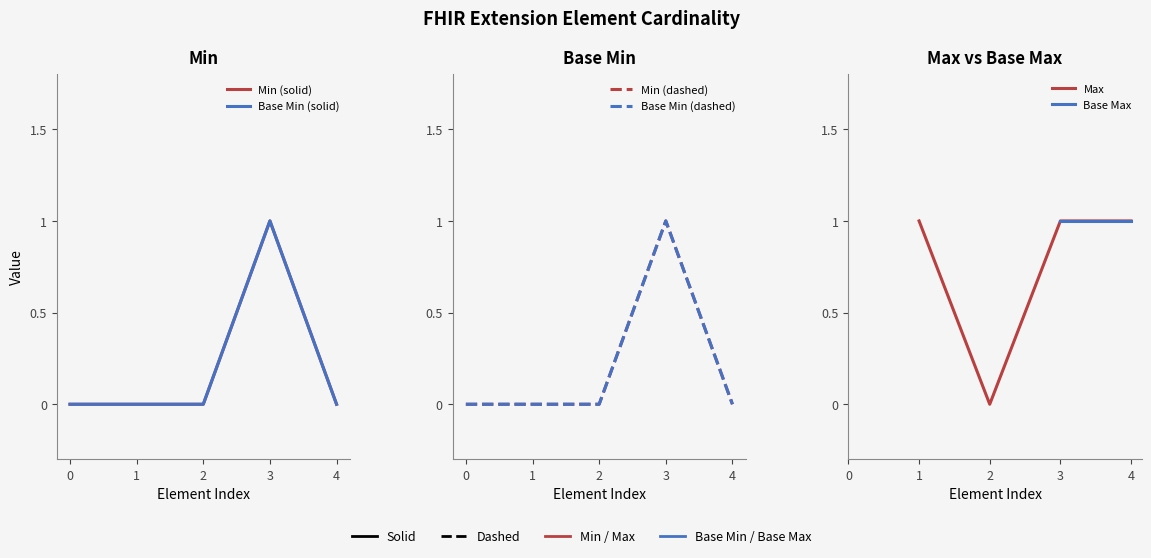

Which has a higher value, 3 or 4?

3